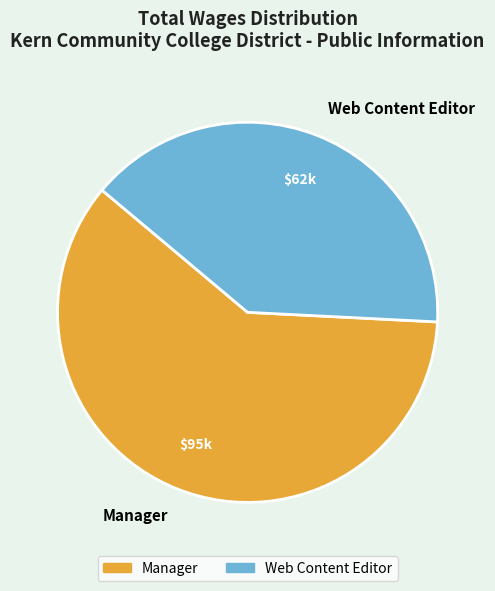

Combined, do Manager and Web Content Editor account for over 50%?

Yes